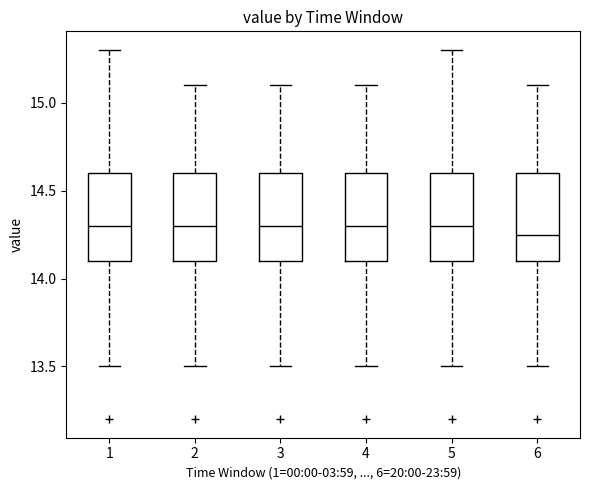

Where does the median line of the box at x = 2 sit on the y-axis? The values are not printed on the chart, so give them approximately, as read against the axis.

14.30